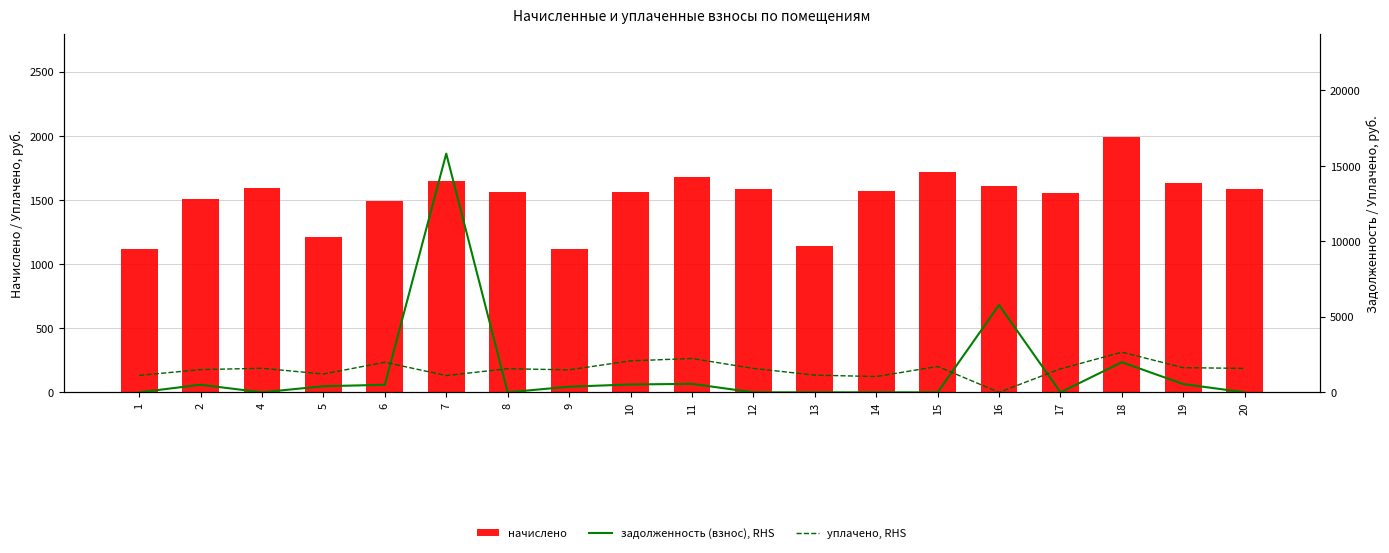

Reading left to right, what are all the values shown in this chart?

начислено: 1=1120.9	2=1504.3	4=1592.8	5=1213.0	6=1493.2	7=1648.1	8=1563.3	9=1117.2	10=1563.3	11=1681.3	12=1585.4	13=1139.3	14=1567.0	15=1714.5	16=1607.5	17=1555.9	18=1994.7	19=1633.3	20=1585.4
задолженность (взнос), RHS: 1=0.0	2=501.4	4=0.0	5=404.3	6=497.8	7=15817.1	8=0.0	9=372.4	10=521.1	11=560.4	12=0.0	13=0.0	14=0.0	15=0.0	16=5784.7	17=0.0	18=1994.7	19=544.5	20=0.0
уплачено, RHS: 1=1120.9	2=1504.3	4=1592.8	5=1213.0	6=1991.0	7=1111.3	8=1563.3	9=1489.6	10=2084.4	11=2241.7	12=1585.4	13=1139.3	14=1044.7	15=1714.5	16=0.0	17=1555.9	18=2659.6	19=1633.3	20=1585.4